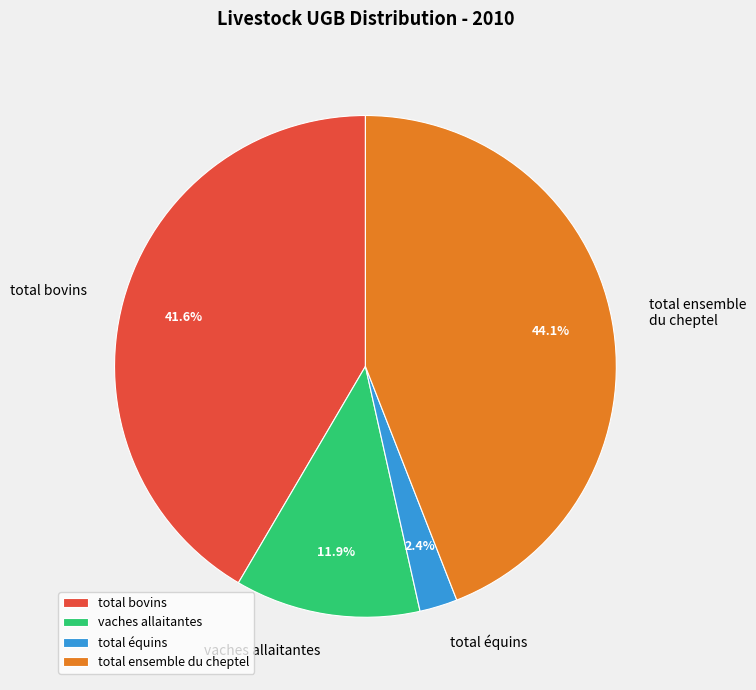

How many segments does this pie chart have?

4